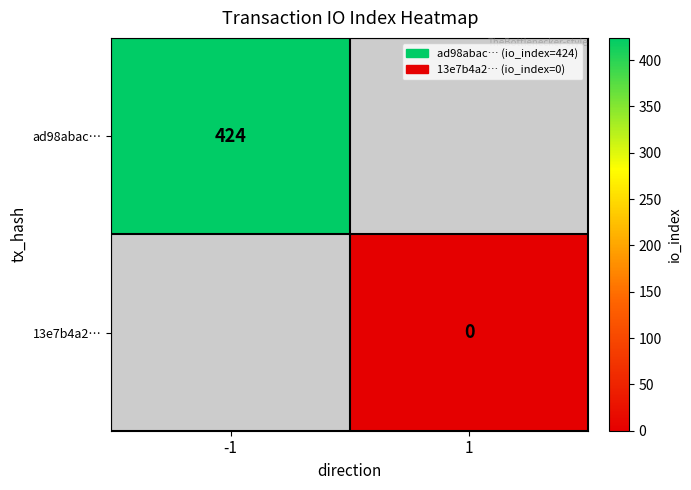

Is the value of 13e7b4a2… at 1 greater than the value of ad98abac… at -1?

No